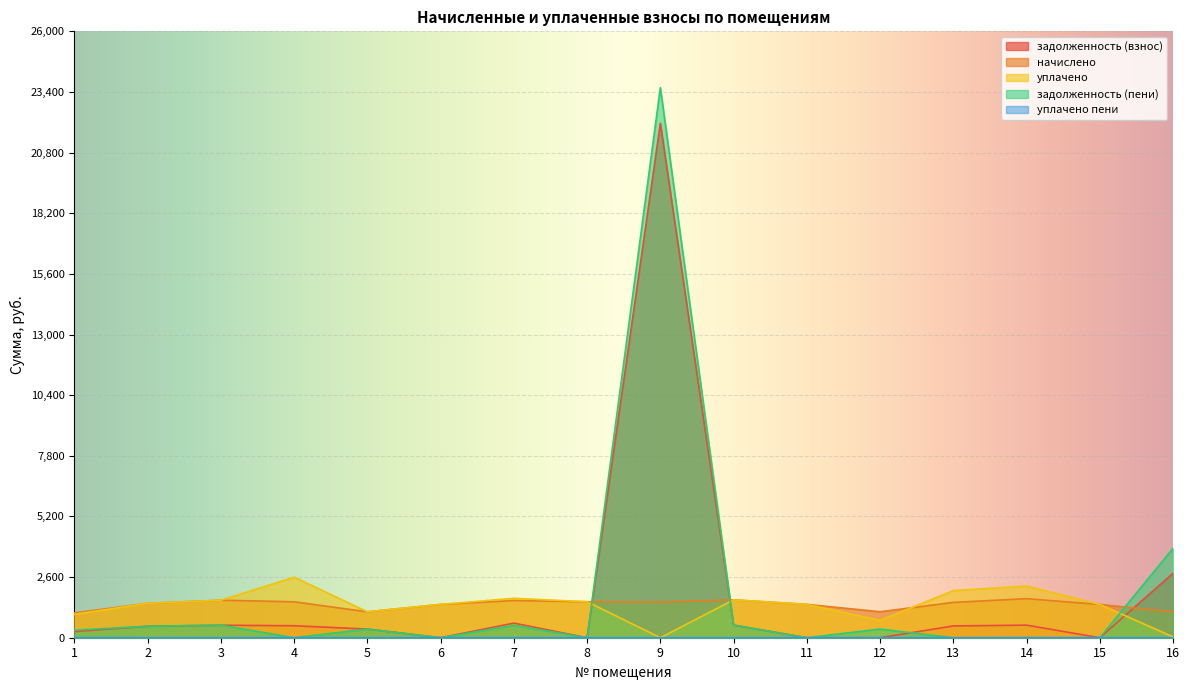

Rank the series at 8 from lowest to highest value.

задолженность (взнос), задолженность (пени), уплачено пени, начислено, уплачено